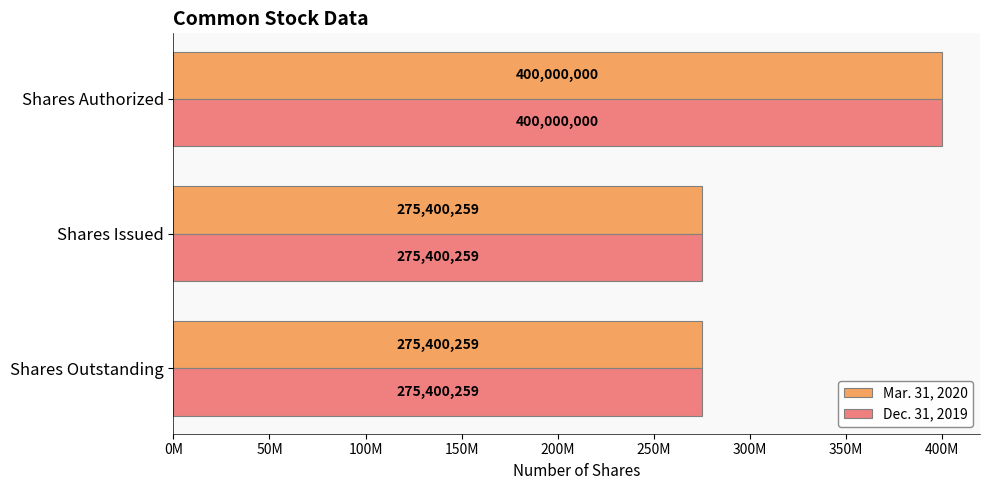

What are all the series names shown in the legend?

Mar. 31, 2020, Dec. 31, 2019